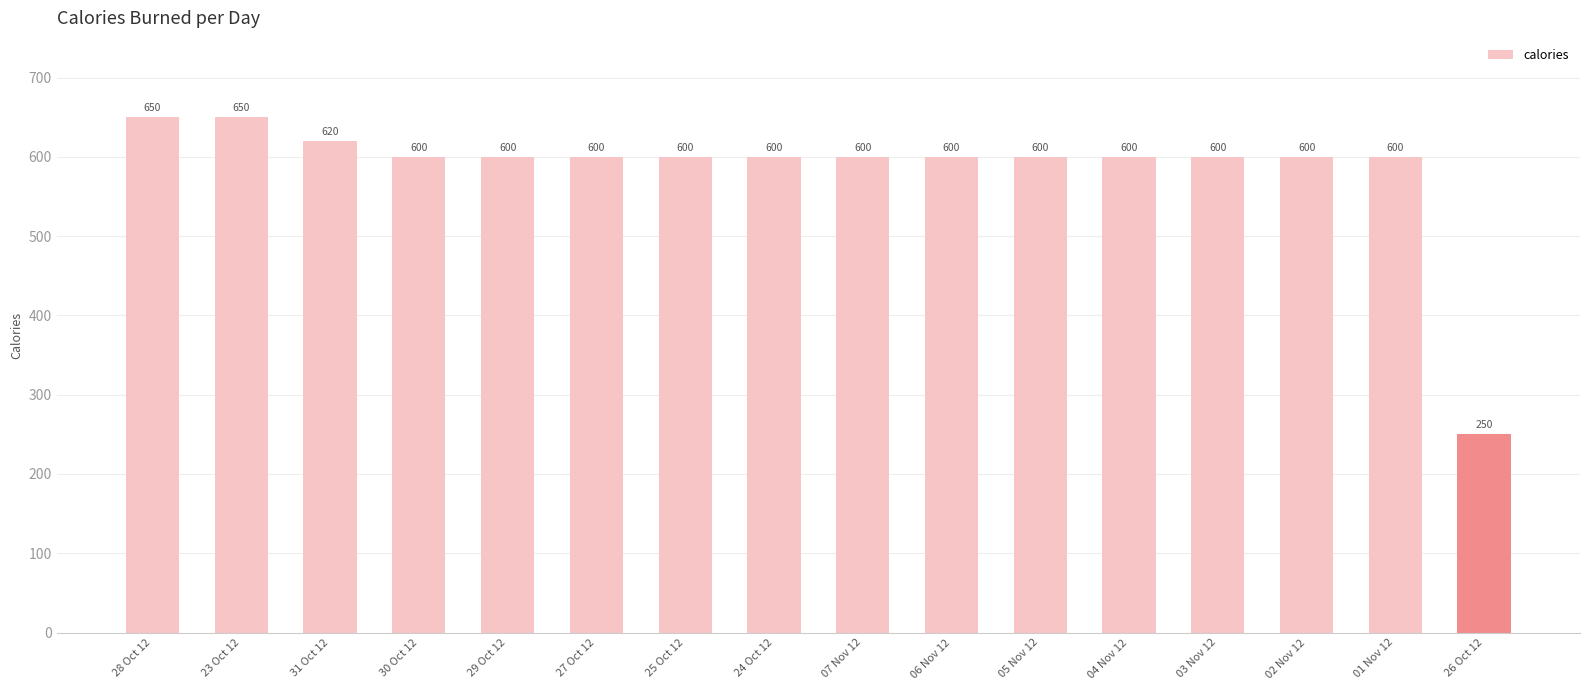

How many data points does each series have?

16